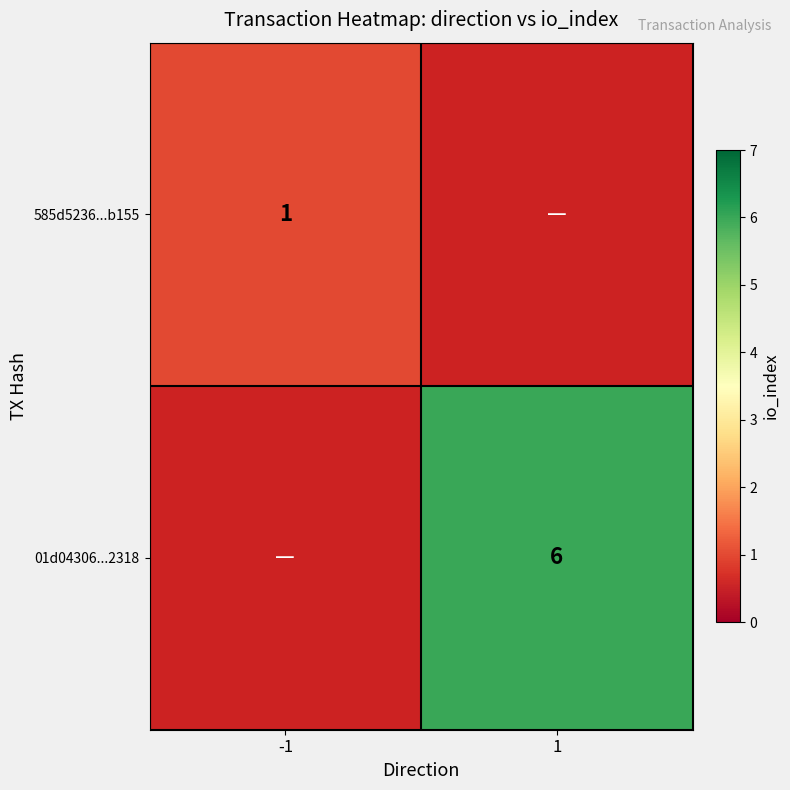

At how many categories does at least one series exceed 3?

1